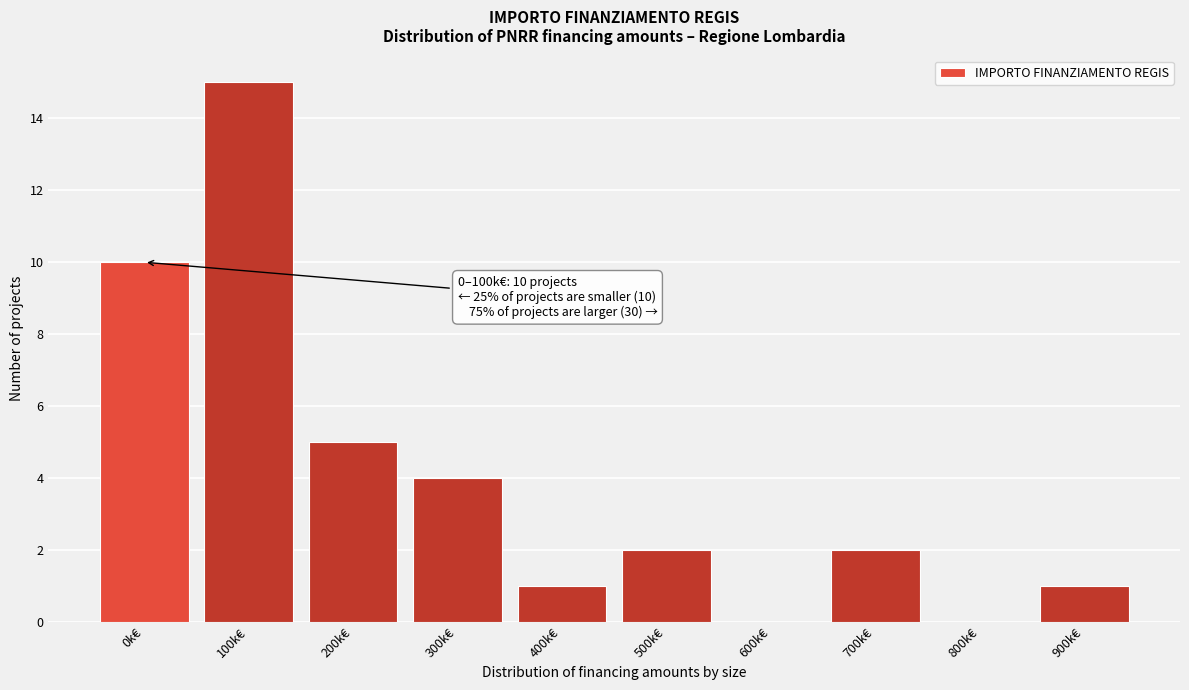

Reading right to left, extract all data points from this chart.

900k€=1	800k€=0	700k€=2	600k€=0	500k€=2	400k€=1	300k€=4	200k€=5	100k€=15	0k€=10